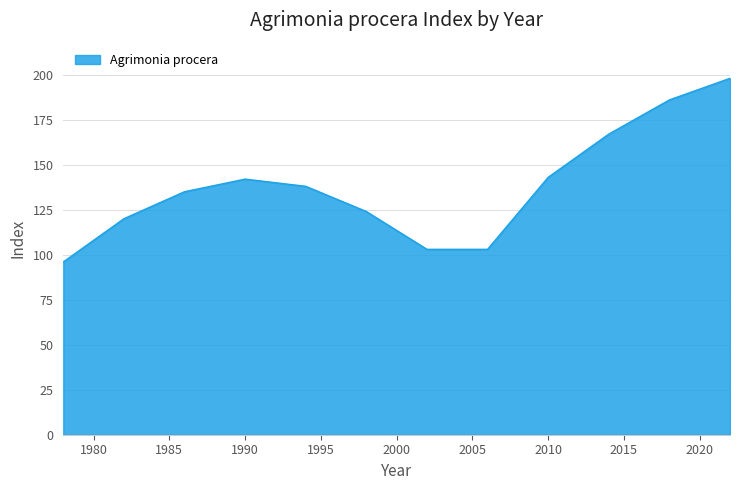

Does the chart display data point markers on the line(s)?

No